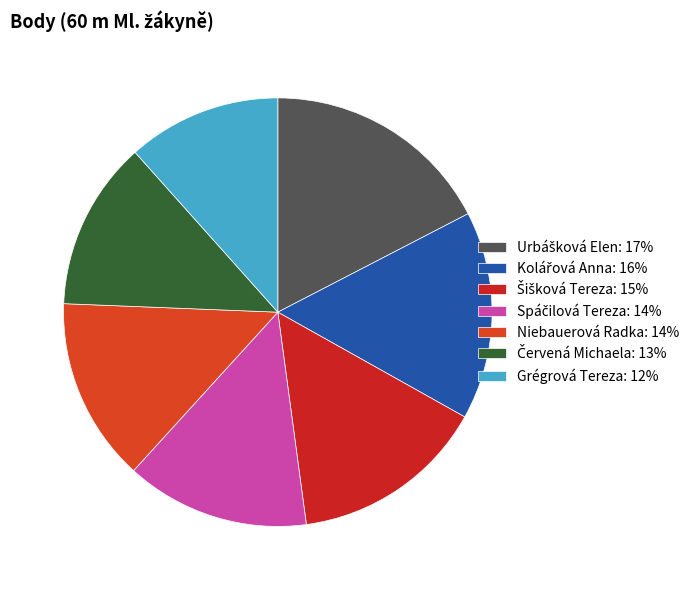

Count the number of slices in the pie.

7